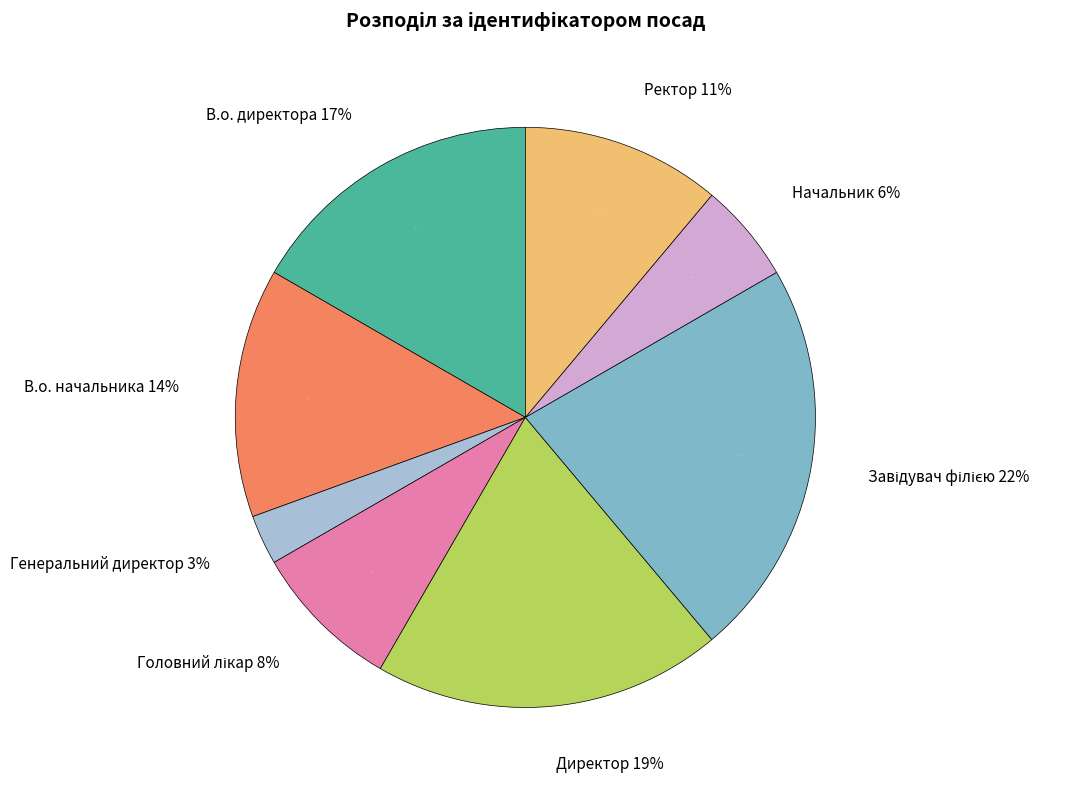

Is В.о. директора the majority of the pie?

No